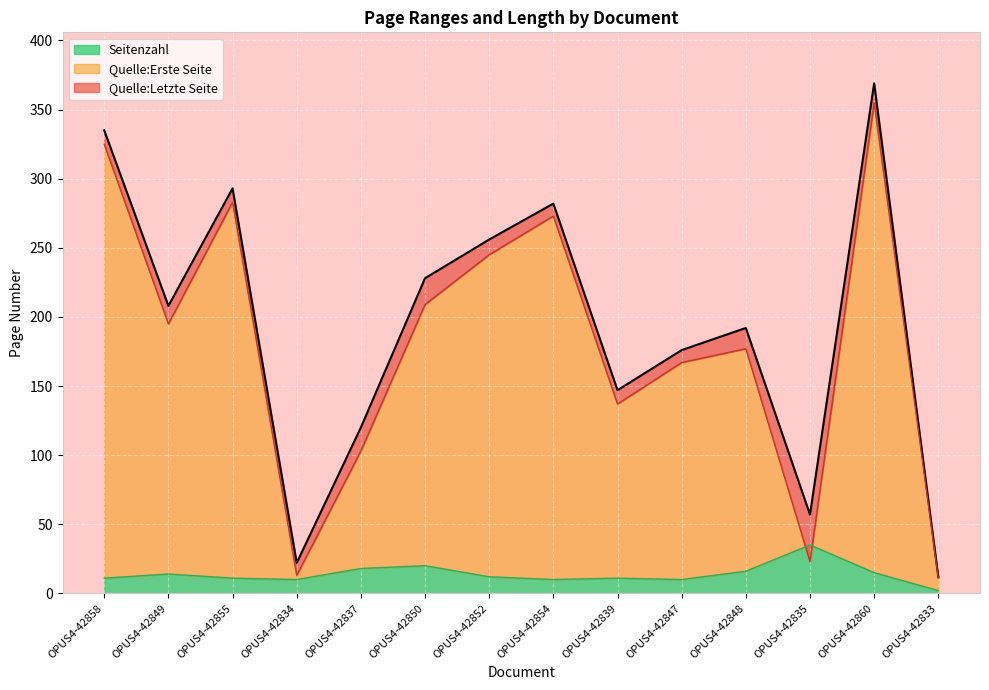

What is the difference between the Quelle:Letzte Seite values at OPUS4-42860 and OPUS4-42834?

347